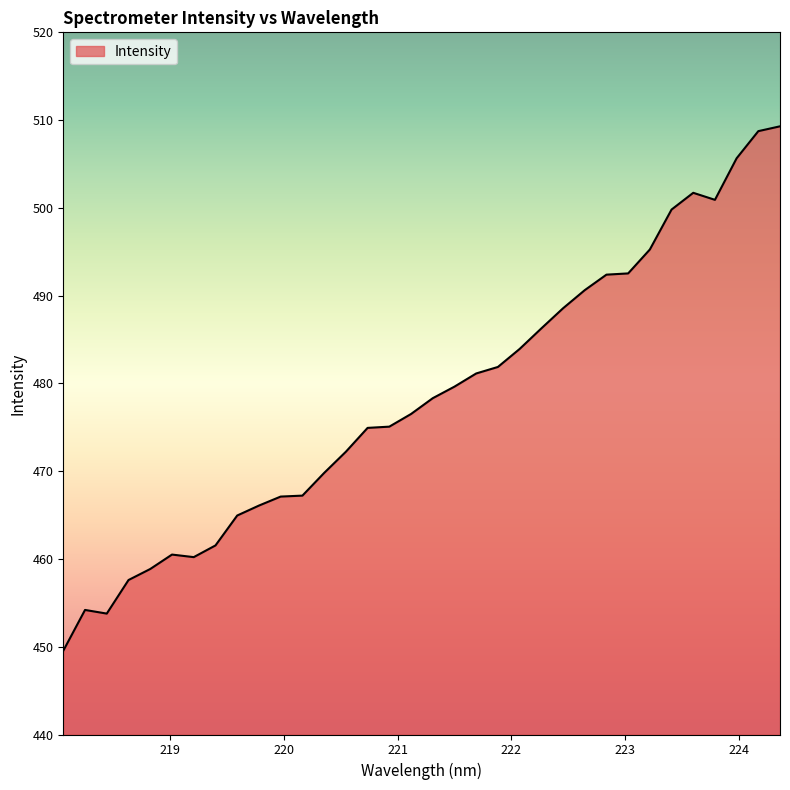

How many lines are shown in the chart?

1